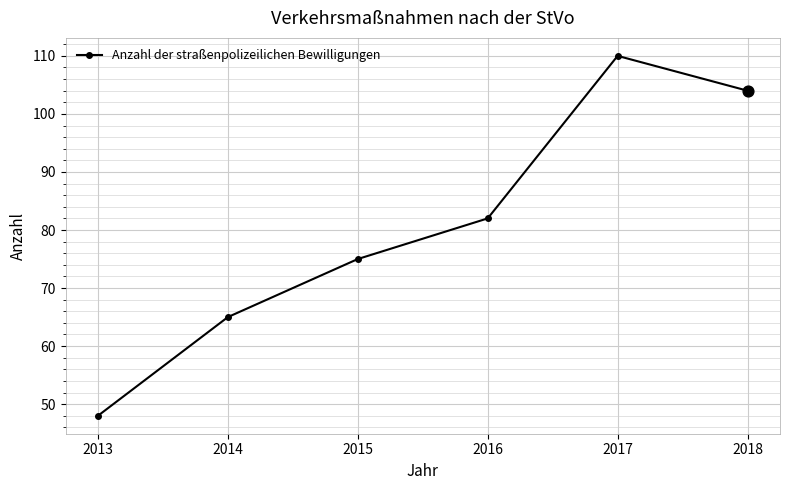

Which has a higher value, 2014 or 2016?

2016